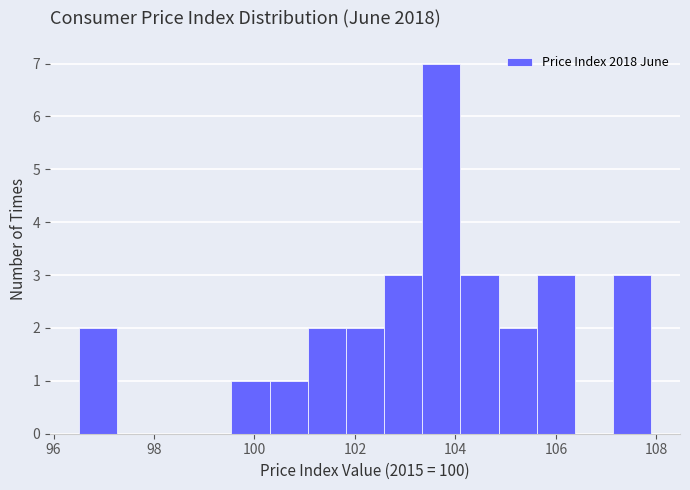

Read against the x-axis, roughly where is the centre of the tallest bar?

103.8